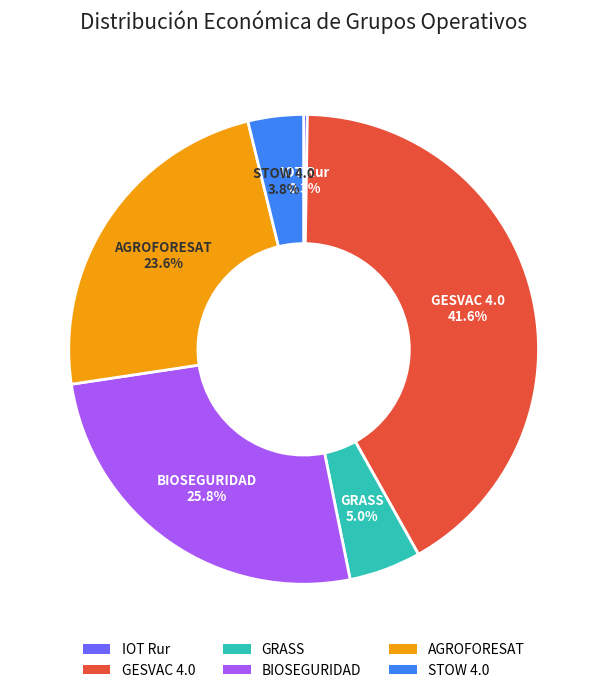

Which has a higher value, GRASS or BIOSEGURIDAD?

BIOSEGURIDAD